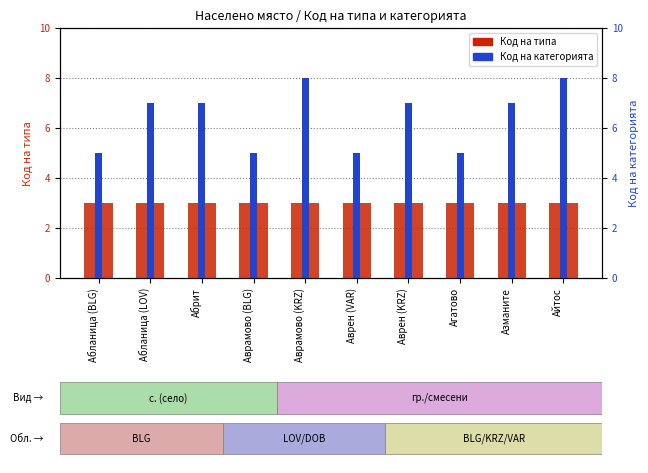

Is it true that Код на типа equals 2 at Айтос?

False